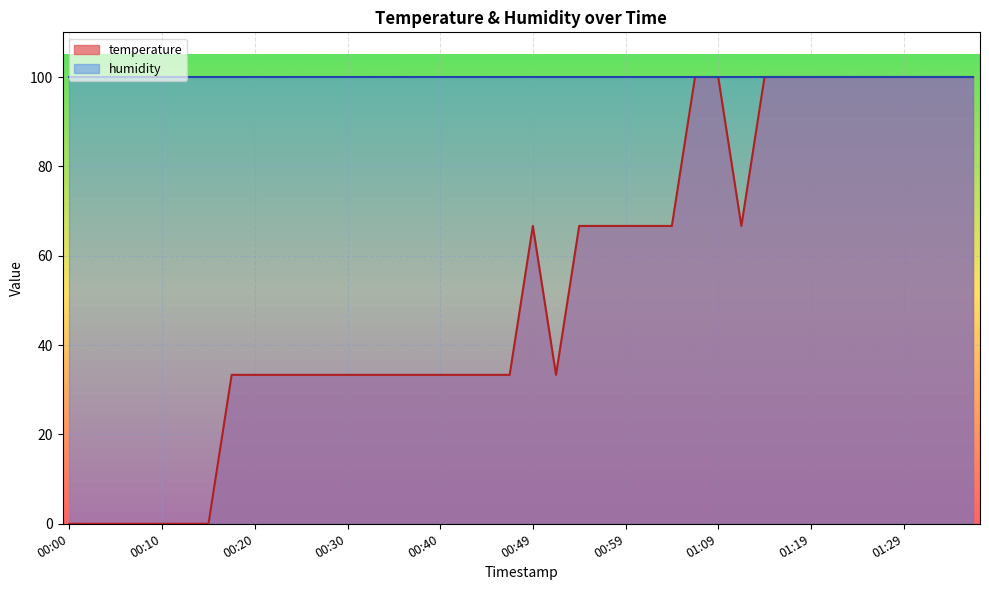

Between 01:31 and 01:34, which is larger?

01:31